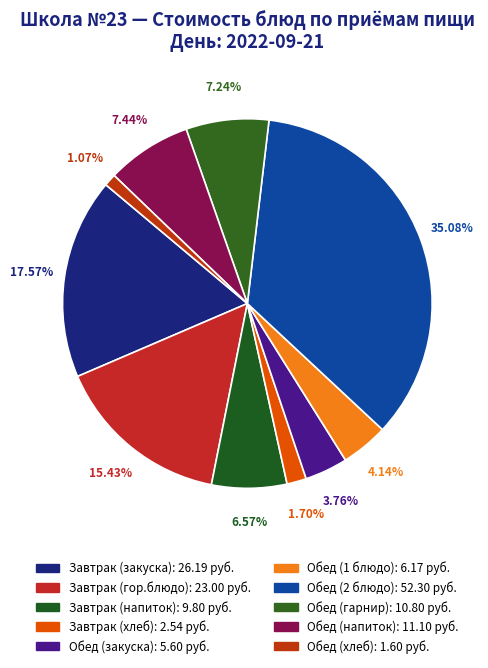

What is the change in value from Завтрак (напиток) to Обед (закуска)?

-4.2